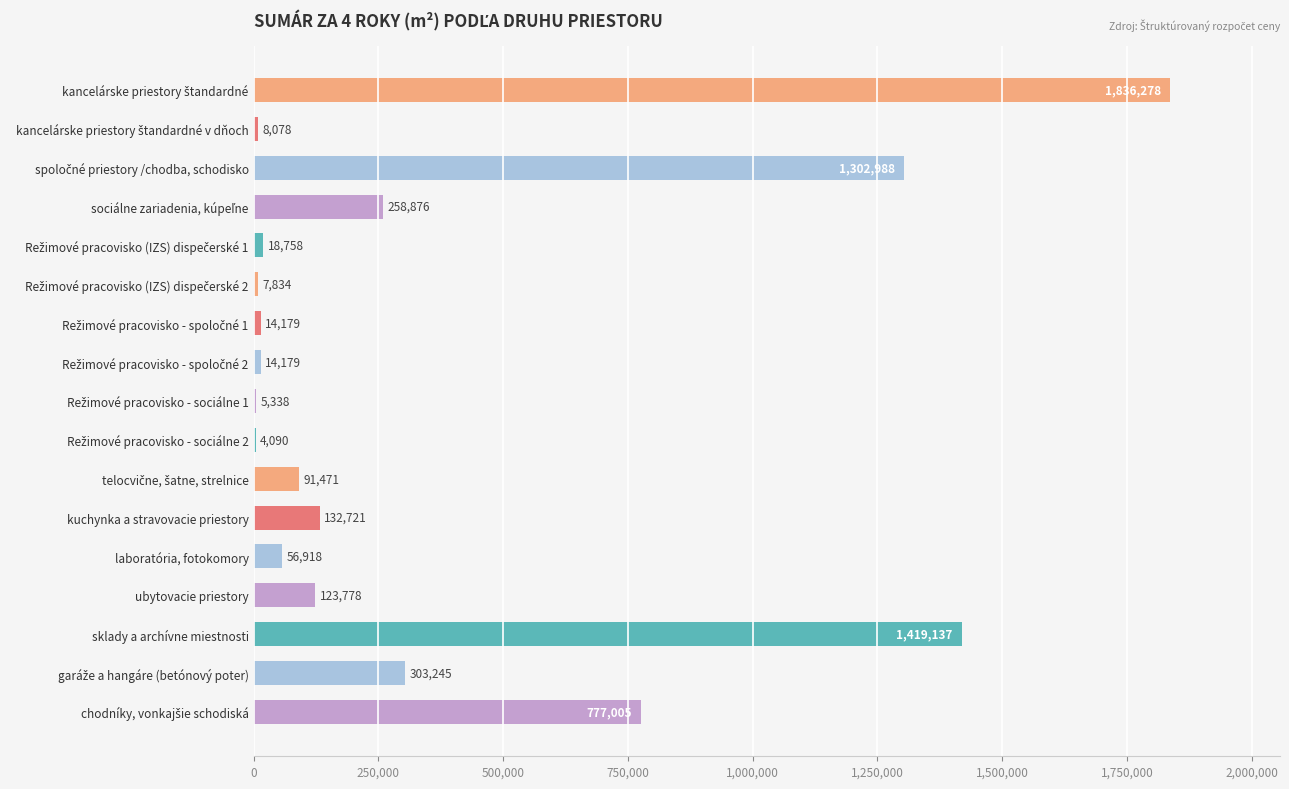

What is the maximum value shown in the chart?

1836278.4